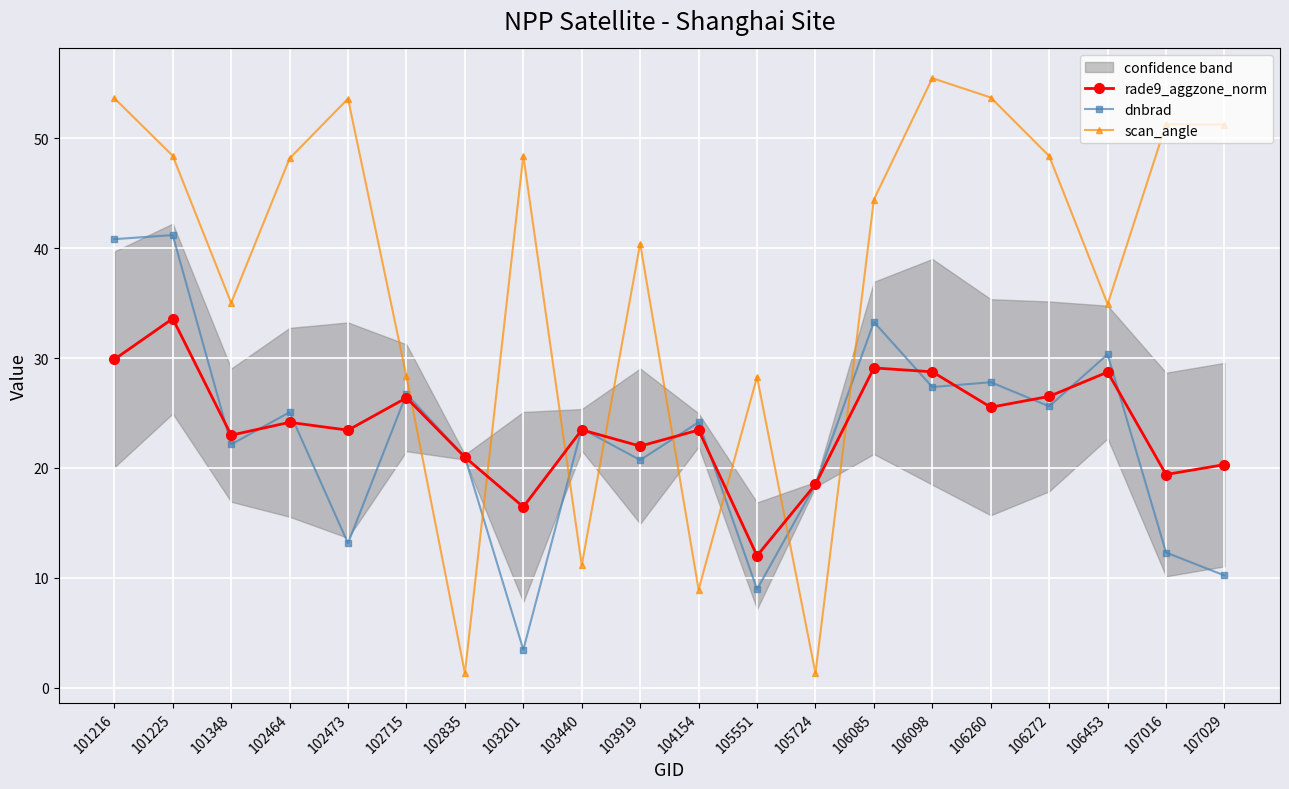

Reading left to right, extract all data points from this chart.

rade9_aggzone_norm: 29.9	33.6	23.0	24.2	23.4	26.4	21.0	16.5	23.5	22.0	23.5	12.0	18.5	29.1	28.8	25.5	26.5	28.7	19.4	20.3
dnbrad: 40.8	41.2	22.1	25.1	13.1	26.7	21.0	3.5	23.6	20.7	24.2	9.0	18.5	33.3	27.4	27.8	25.6	30.3	12.3	10.2
scan_angle: 53.7	48.4	35.0	48.2	53.6	28.3	1.3	48.4	11.1	40.4	8.9	28.3	1.3	44.4	55.5	53.7	48.4	34.9	51.3	51.3